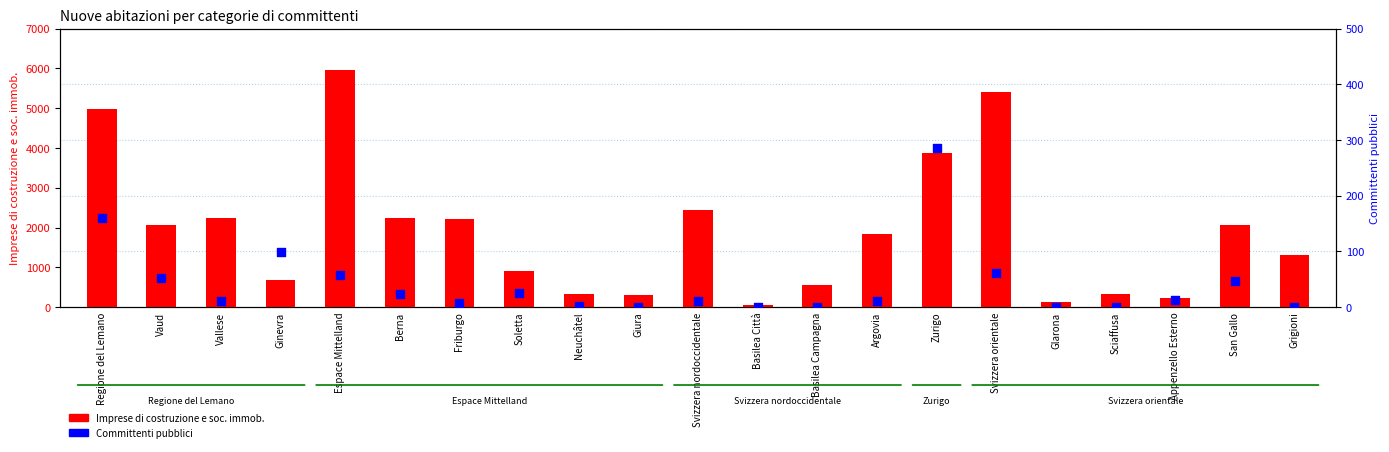

At how many categories does at least one series exceed 5303?

2